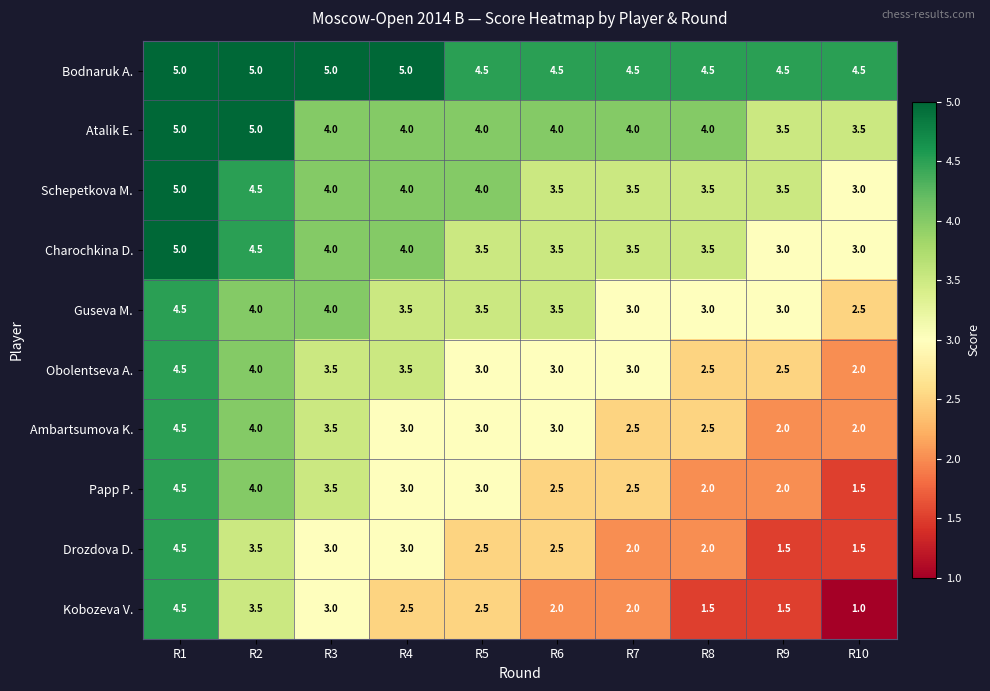

What value does the Drozdova D. series have at R2?

3.5